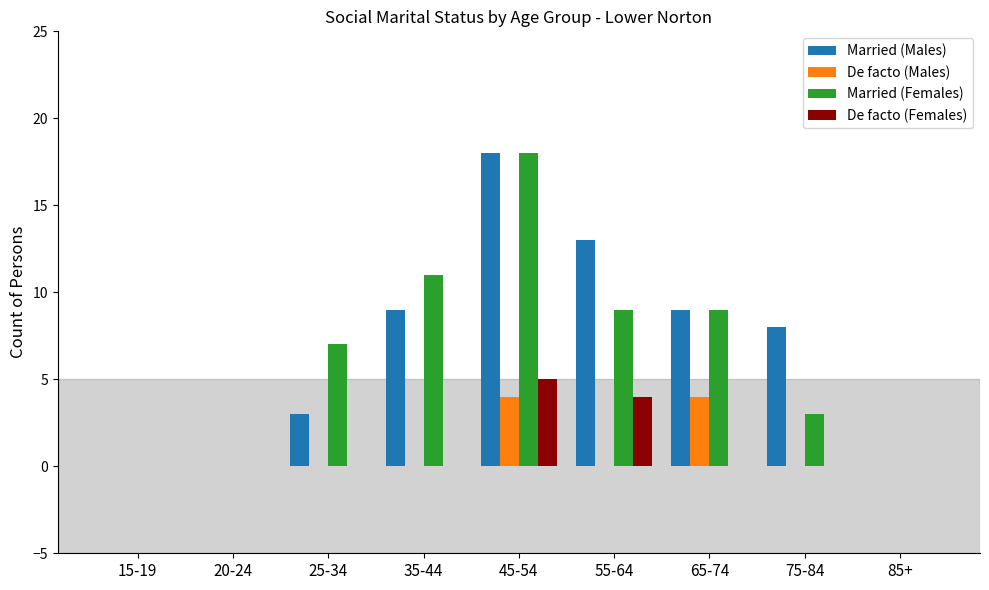

True or false: De facto (Males) has a value of 0 at 85+.

True